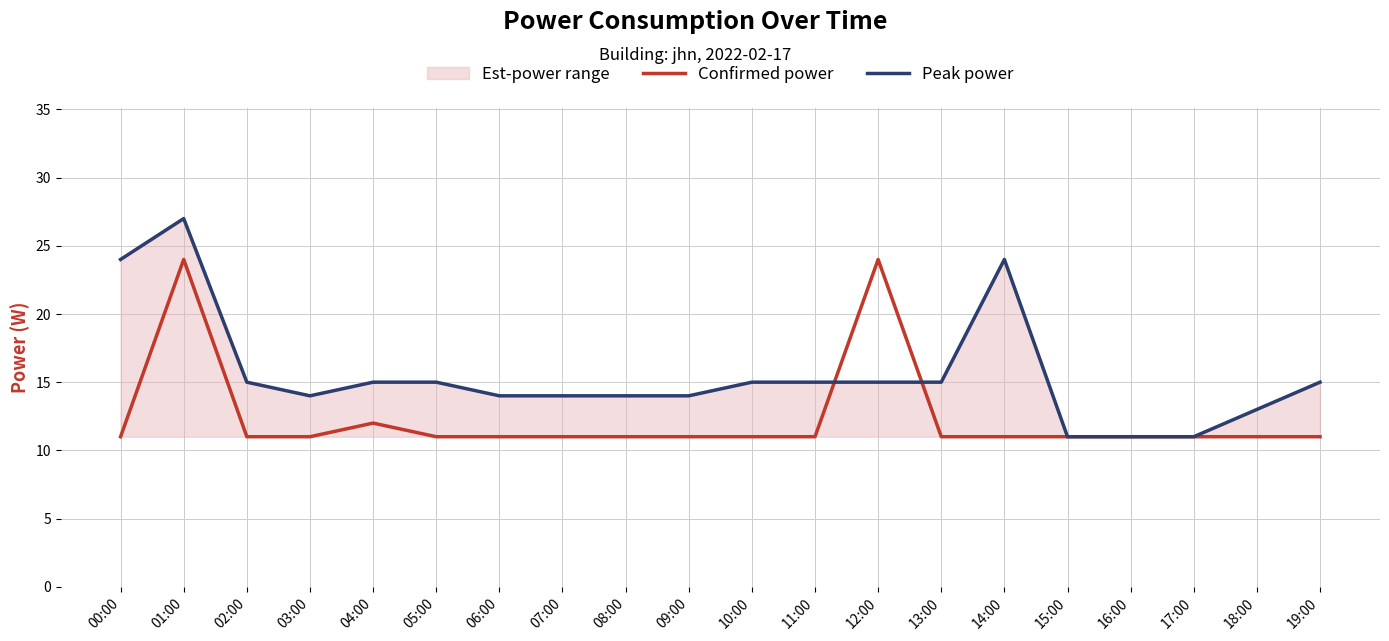

The value of Peak power at 05:00 is 15. True or false?

True